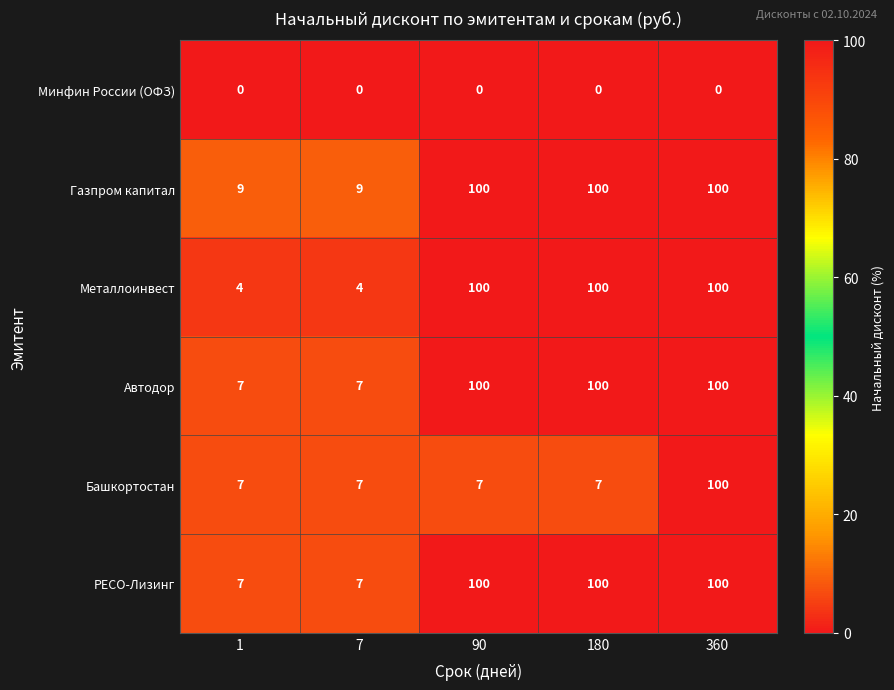

Reading left to right, what are all the values shown in this chart?

Минфин России (ОФЗ): 0	0	0	0	0
Газпром капитал: 9	9	100	100	100
Металлоинвест: 4	4	100	100	100
Автодор: 7	7	100	100	100
Башкортостан: 7	7	7	7	100
РЕСО-Лизинг: 7	7	100	100	100